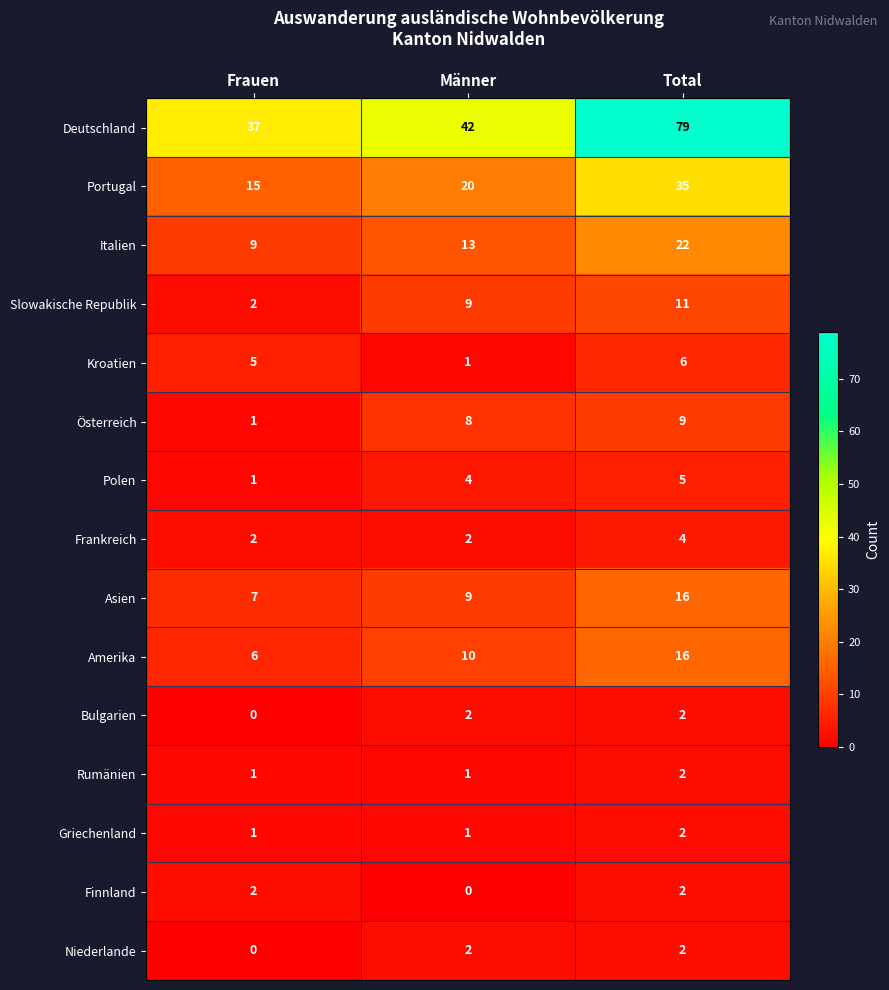

At how many categories does at least one series exceed 3?

3